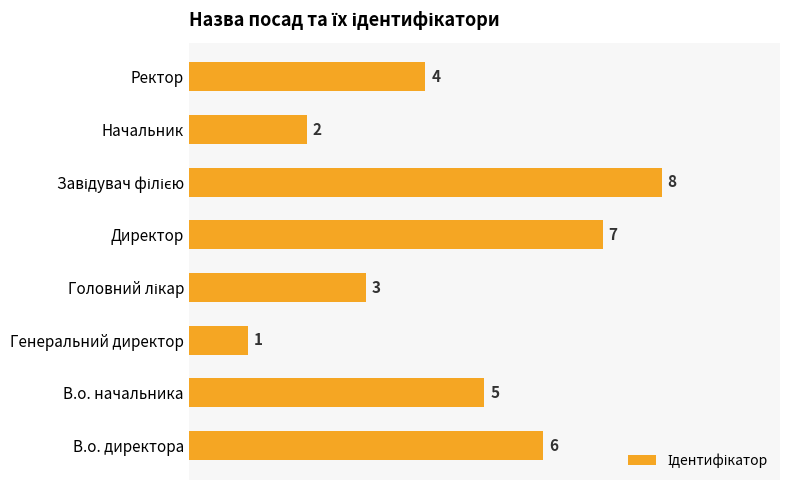

At which category does the chart reach its minimum across all series?

Генеральний директор